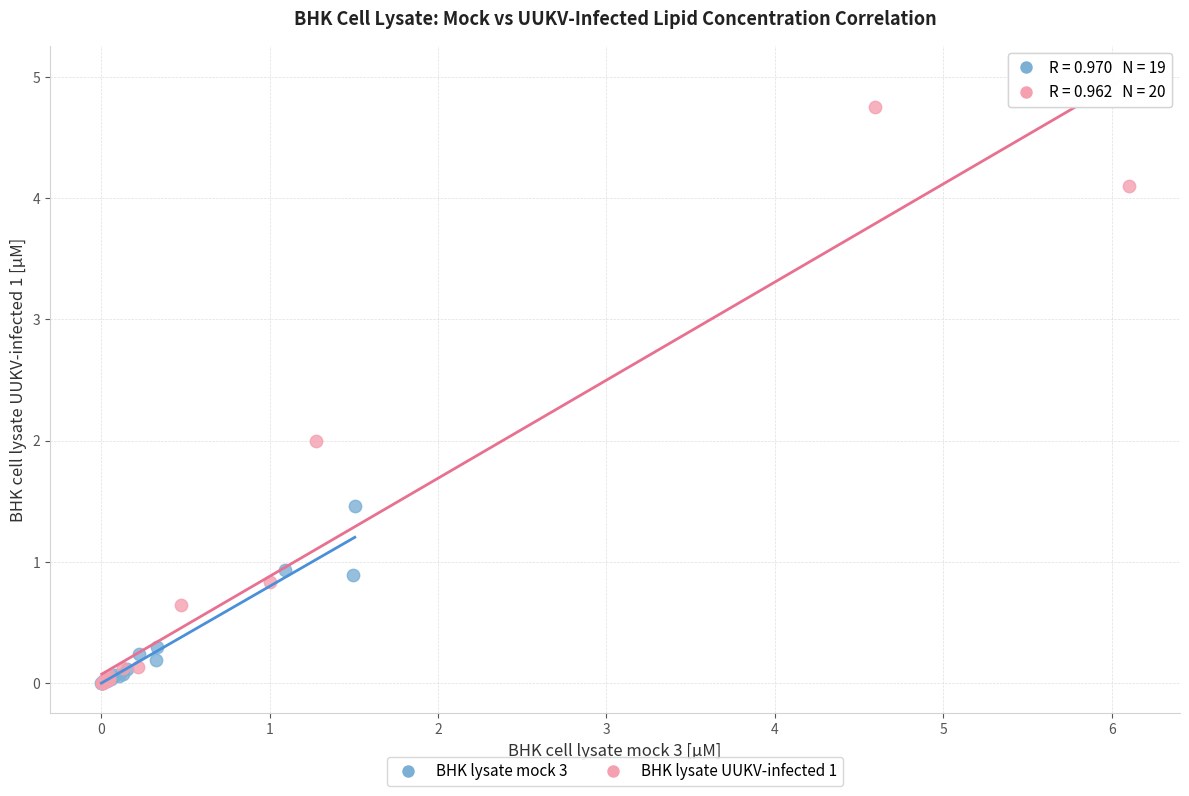

Which series reaches the maximum Y coordinate?

BHK lysate UUKV-infected 1